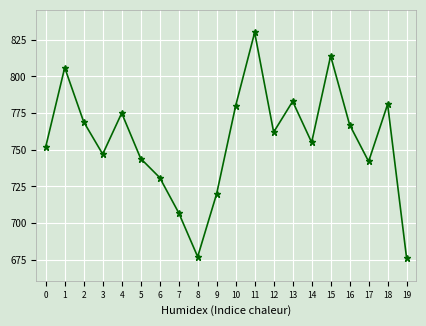

Approximately how many times larger is the value at 13 compared to 14?

1.0